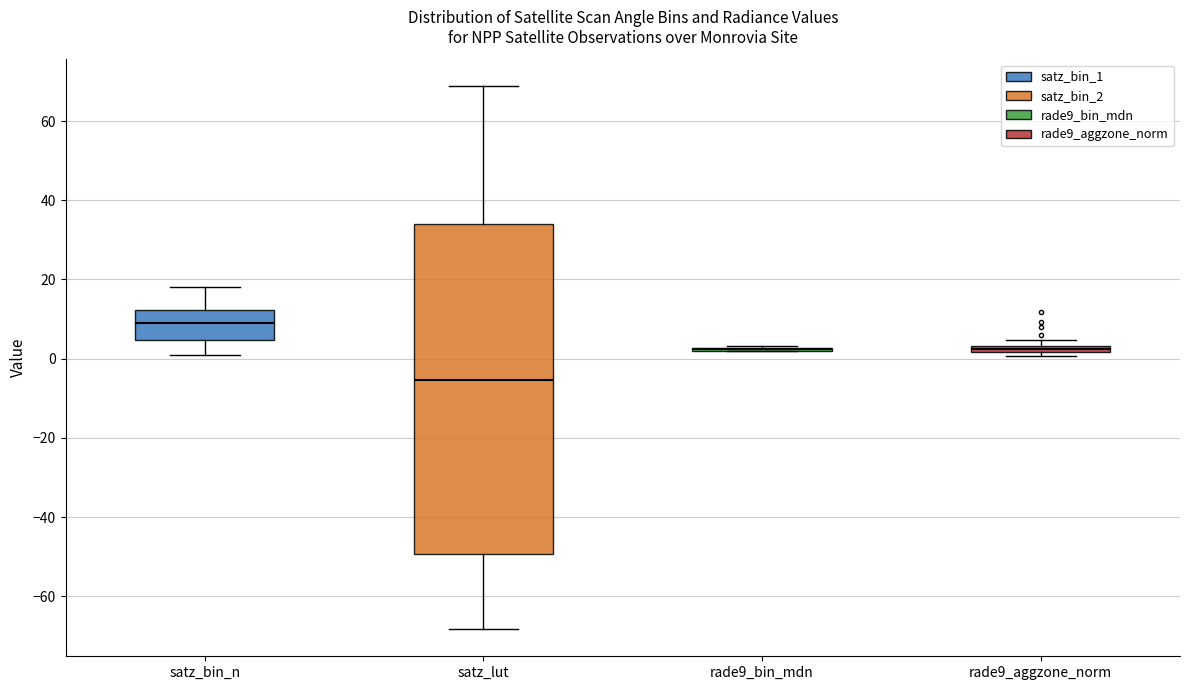

Which box is the tallest, from its lower edge to its upper edge?

satz_lut